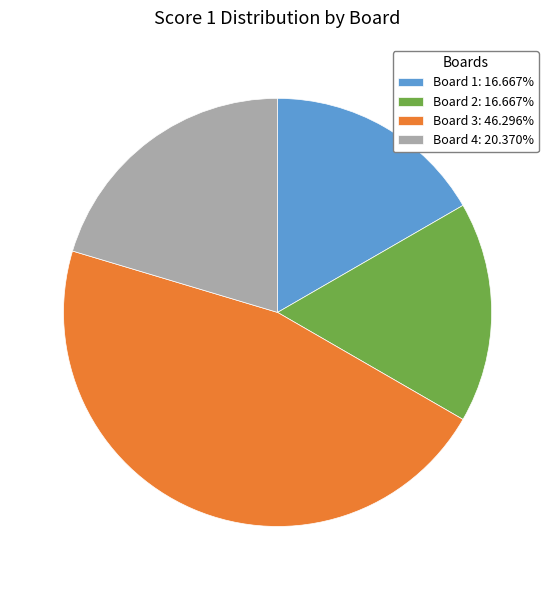

Is the sum of Board 4: 20.370% and Board 1: 16.667% greater than half?

No